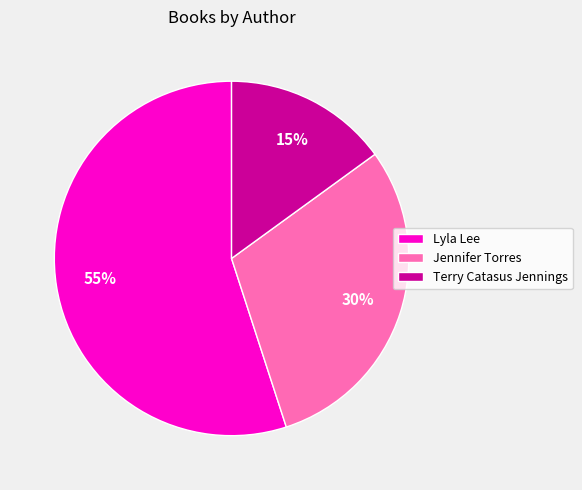

To the nearest percent, what is the difference between the Lyla Lee and Terry Catasus Jennings slice percentages?

40%